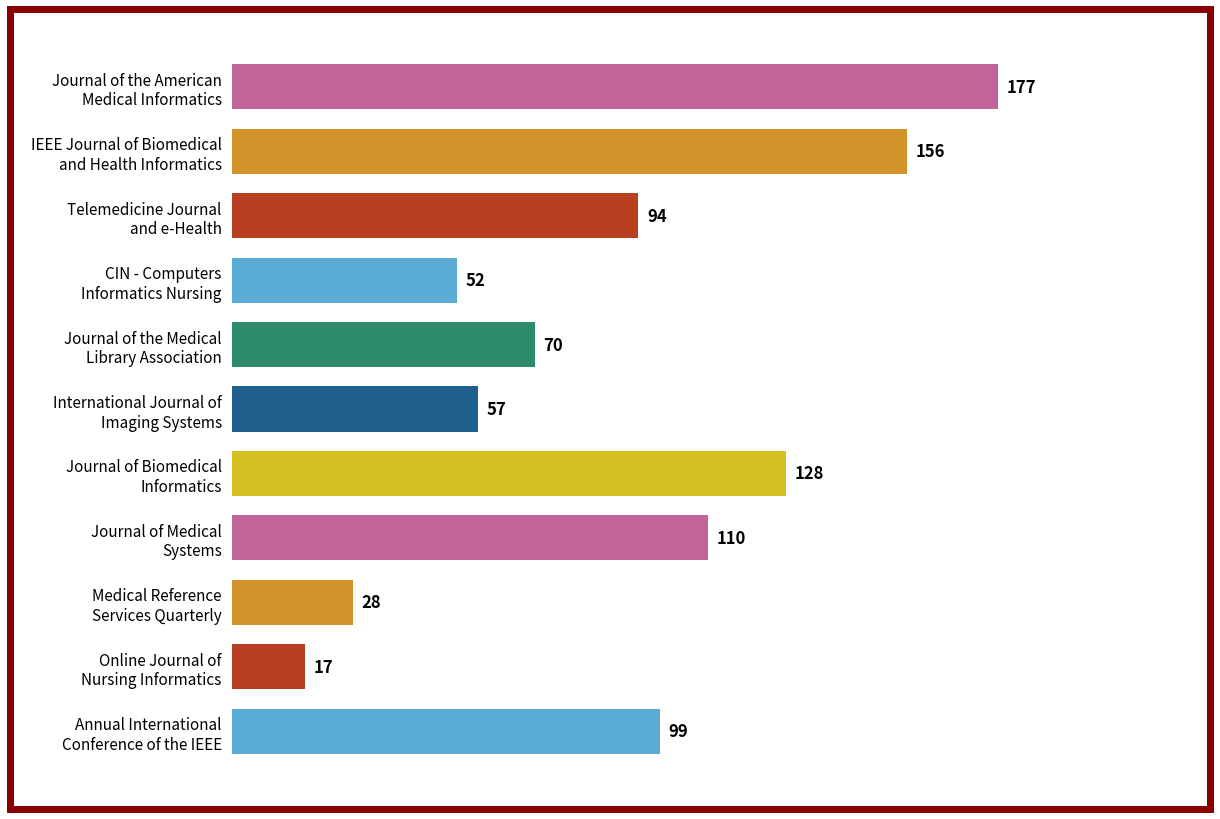

Reading top to bottom, what are all the values shown in this chart?

177	156	94	52	70	57	128	110	28	17	99